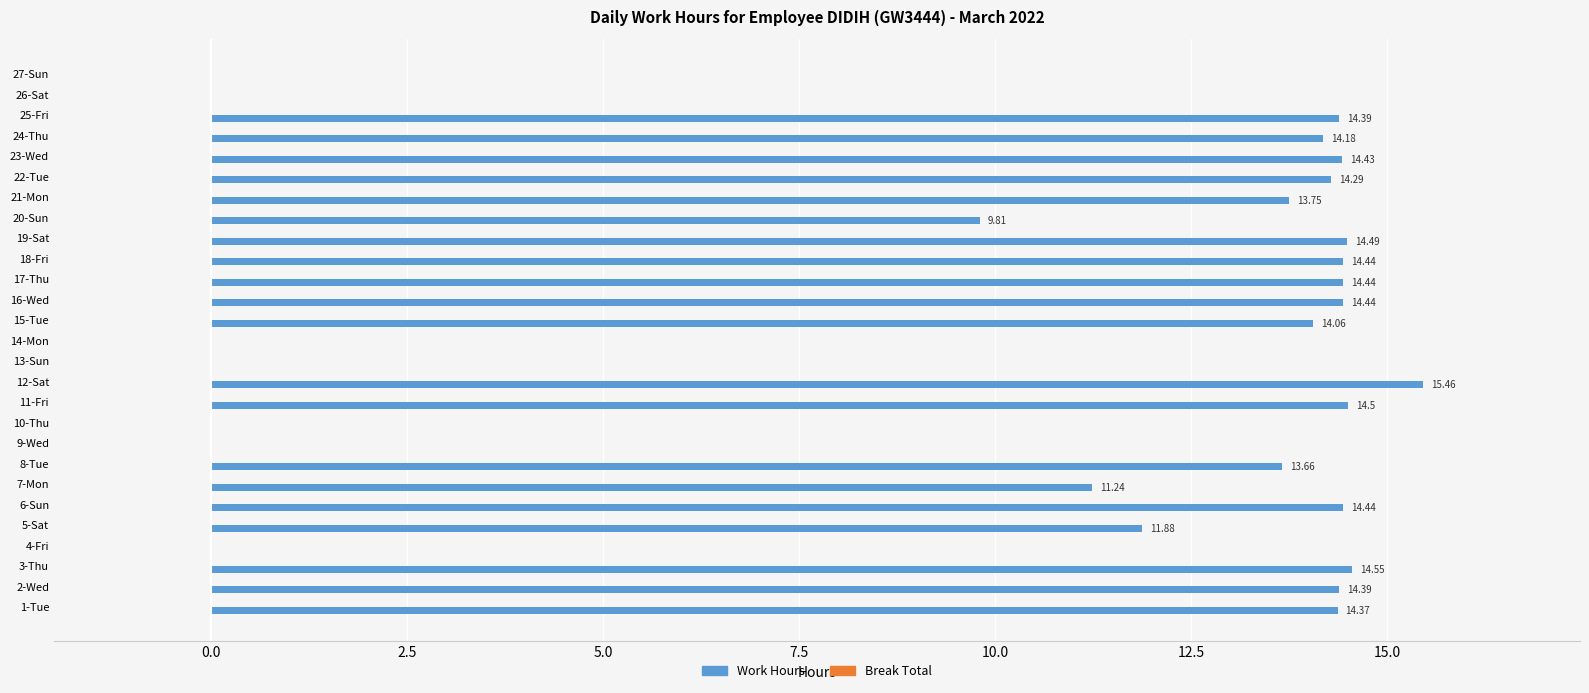

Which has a higher value, 24-Thu or 27-Sun?

24-Thu